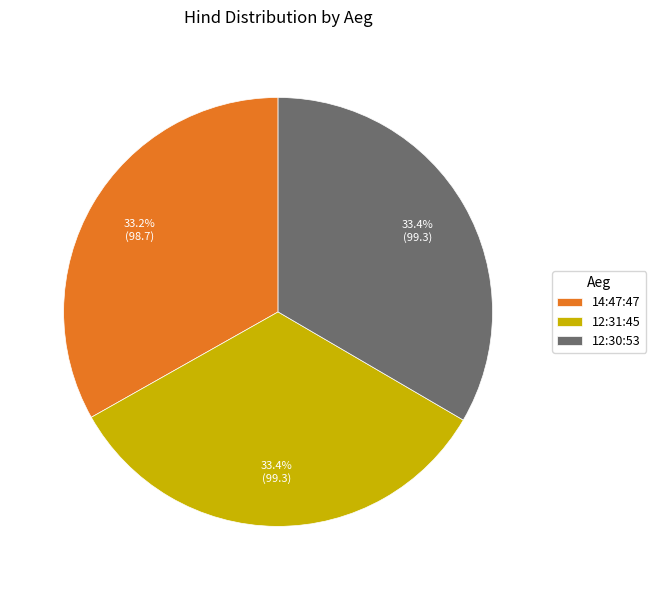

What percentage is the 12:30:53 slice, to the nearest percent?

33%